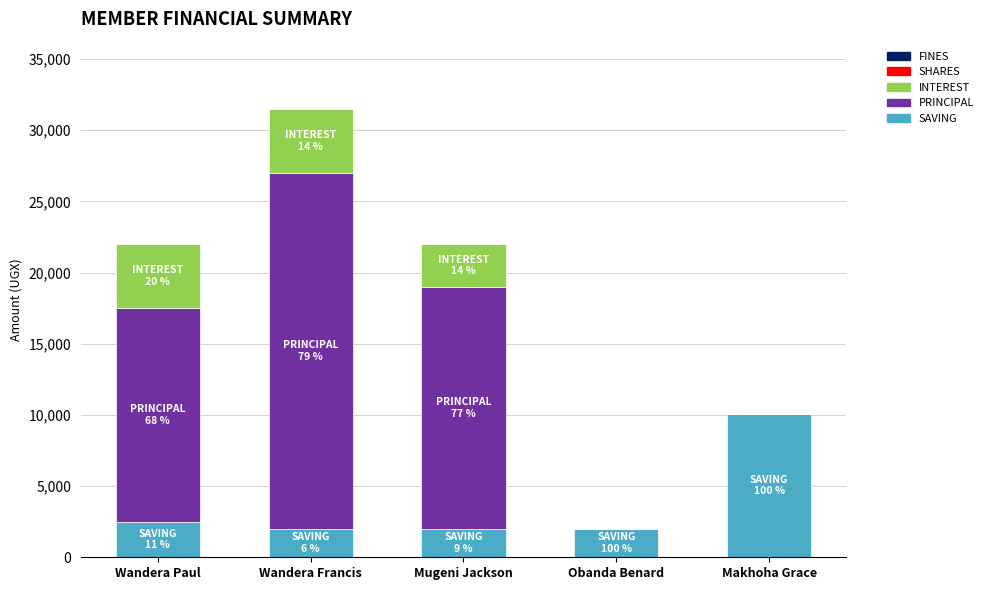

How many data points in SAVING are above 2000?

2